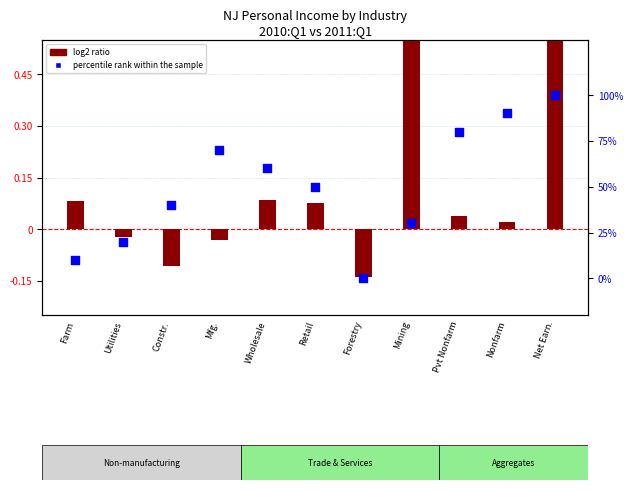

Which series has the largest total across all categories?

percentile rank within the sample